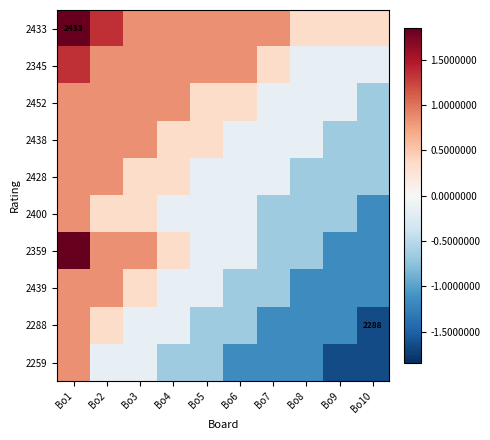

What is the approximate value of 2452 at Bo7?

-0.2